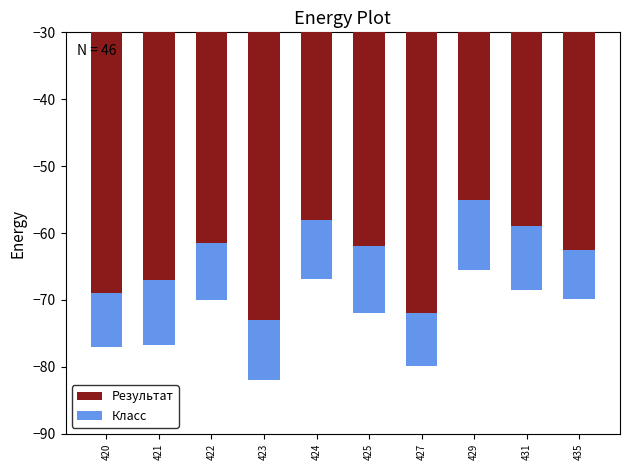

Which series has the widest spread of values?

Результат